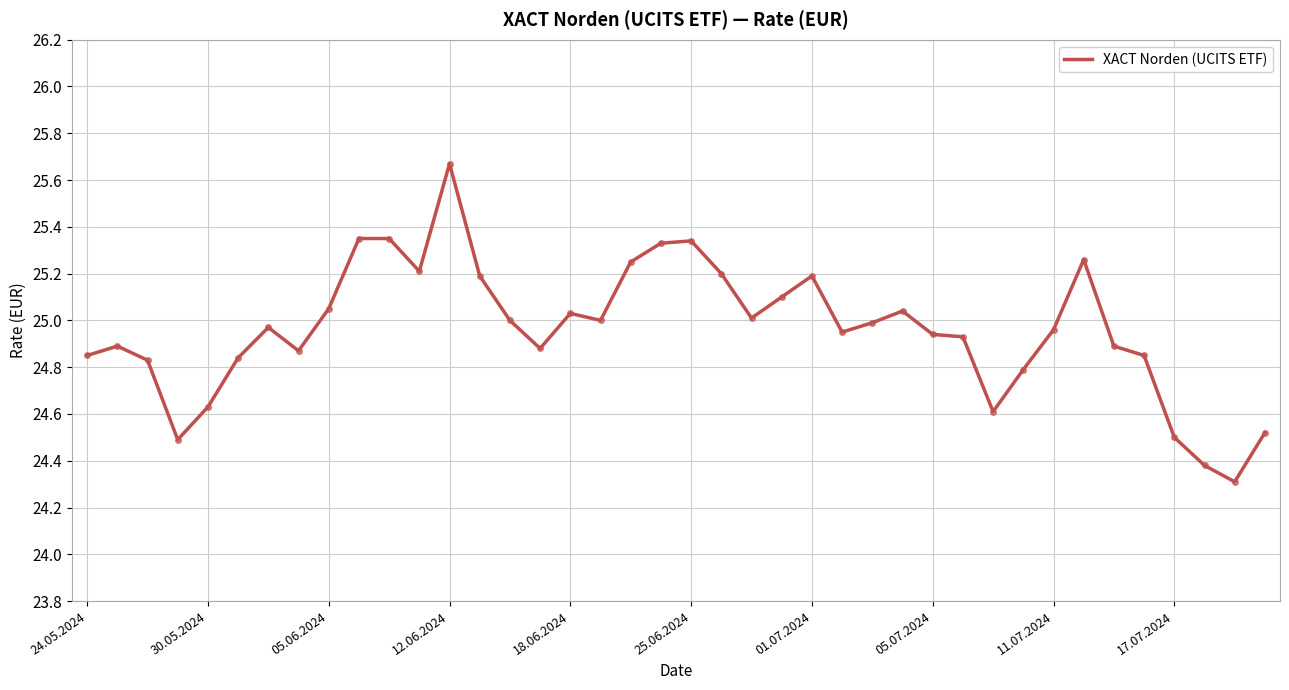

What is the smallest value displayed?

24.3